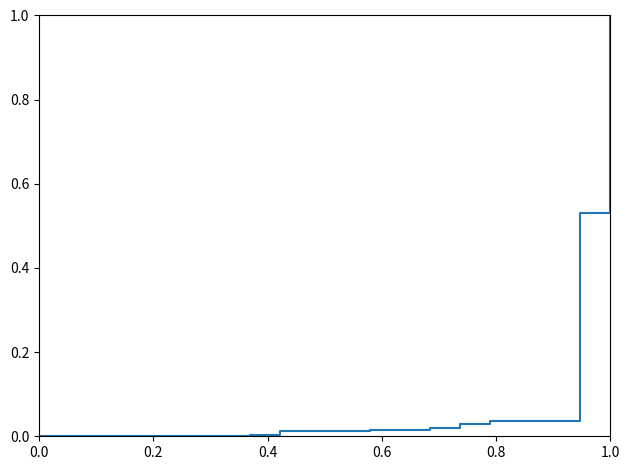

How many lines are shown in the chart?

1